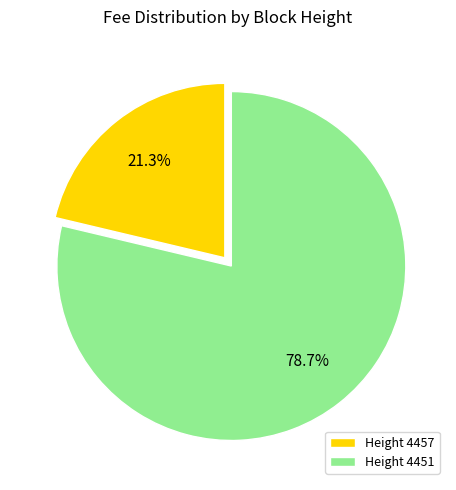

Between Height 4451 and Height 4457, which is larger?

Height 4451